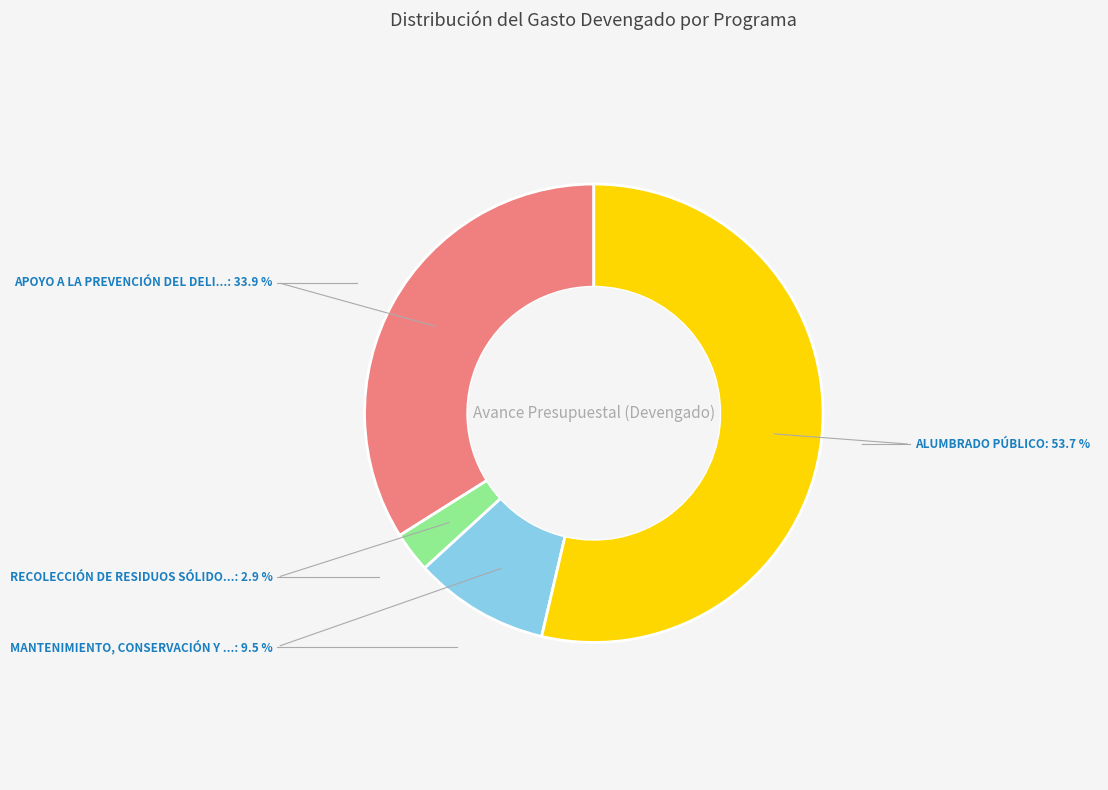

Is there a majority slice in this chart?

Yes